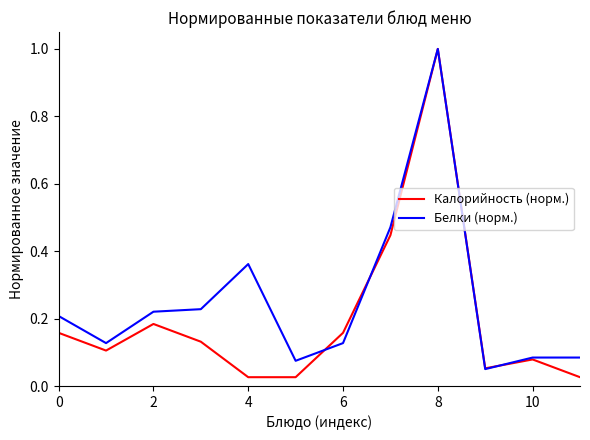

List the series in order of their overall mean, lowest first.

Калорийность (норм.), Белки (норм.)